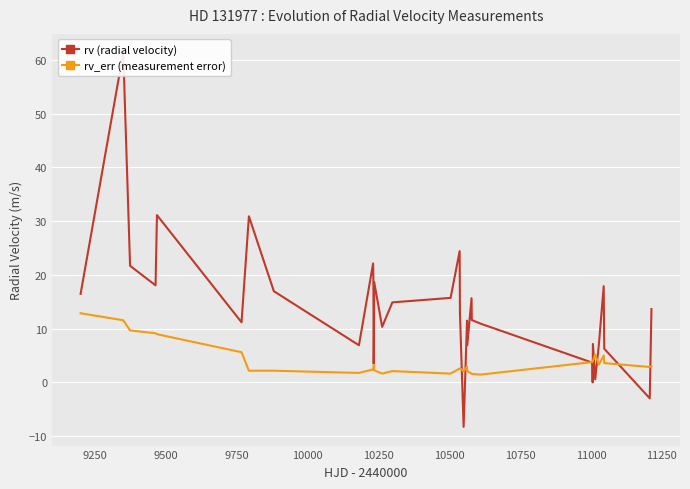

Does the chart display data point markers on the line(s)?

No